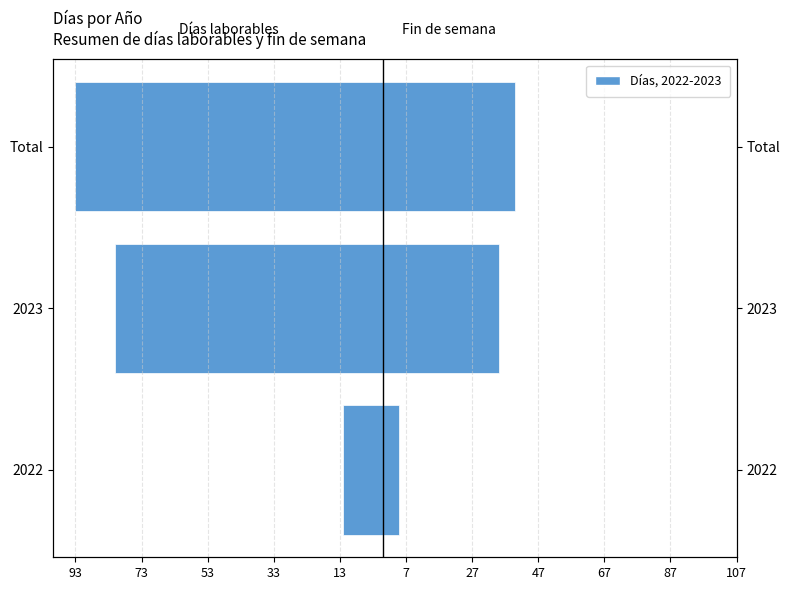

Between 2022 and 2023, which series saw the biggest shift?

Días laborables